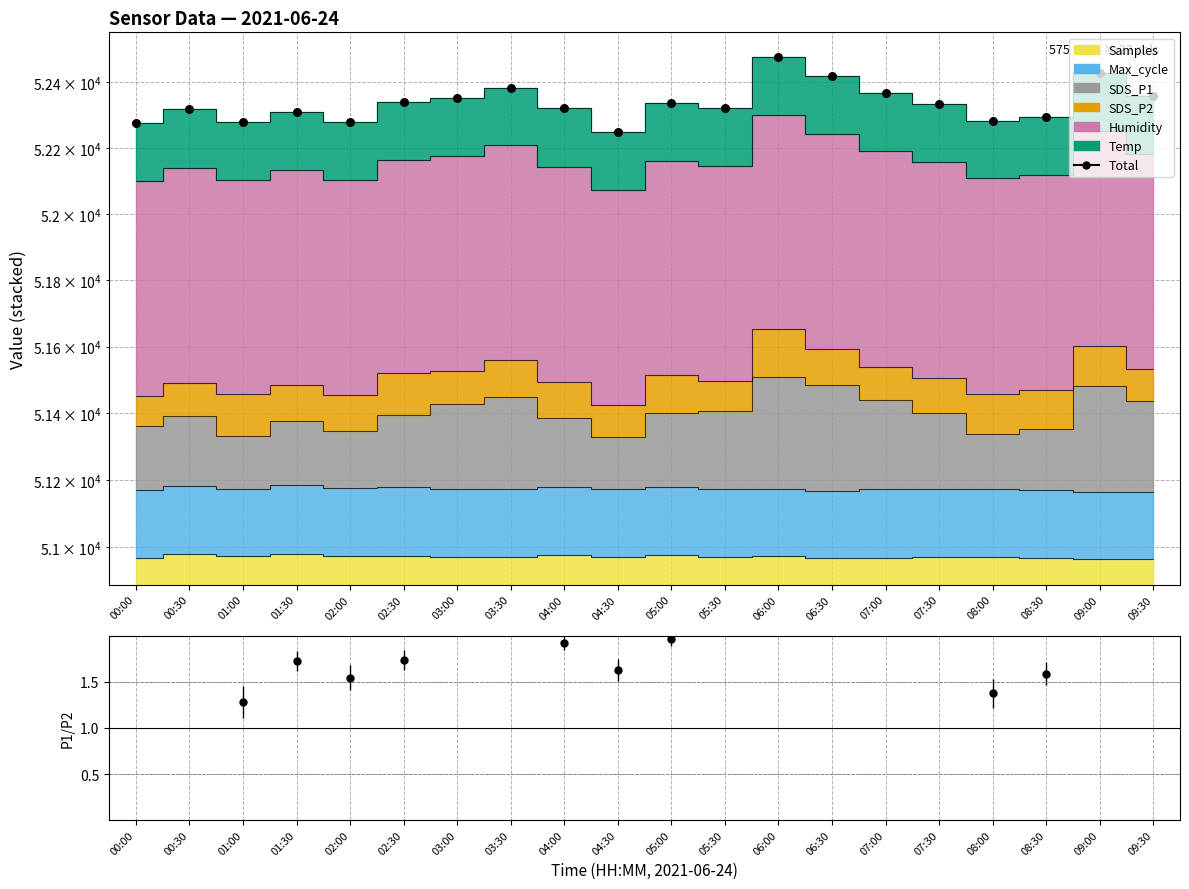

Between 04:00 and 08:00, which is larger?

04:00